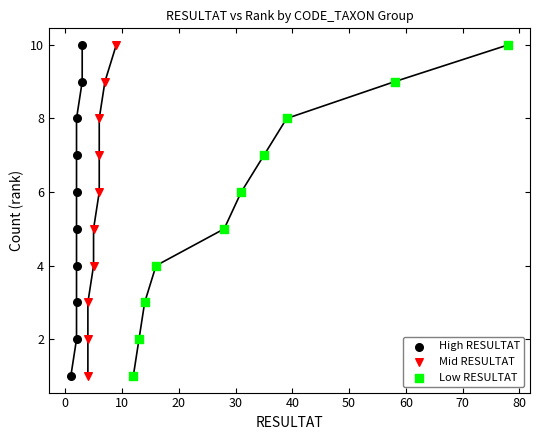

What are all the series names shown in the legend?

High RESULTAT, Mid RESULTAT, Low RESULTAT